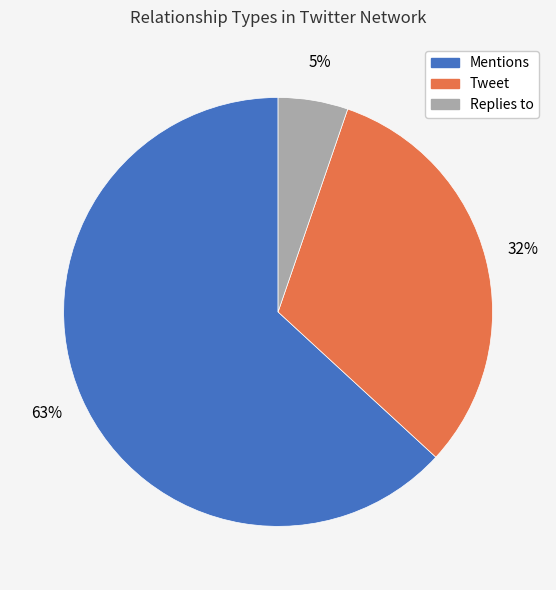

To the nearest percent, what portion does Mentions represent?

63%